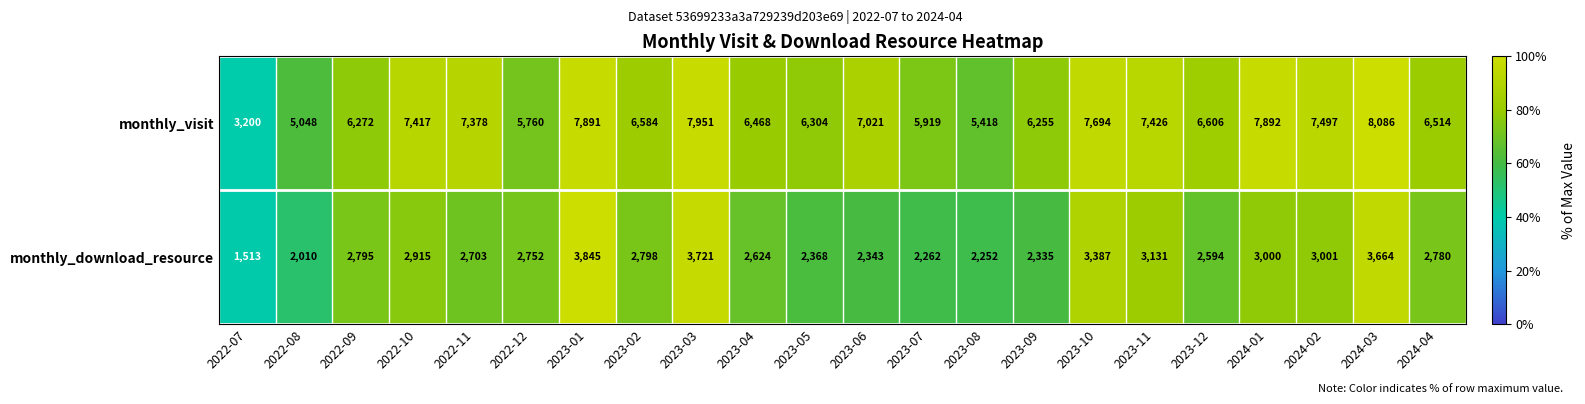

At which label does monthly_visit first exceed 6606?

2022-10